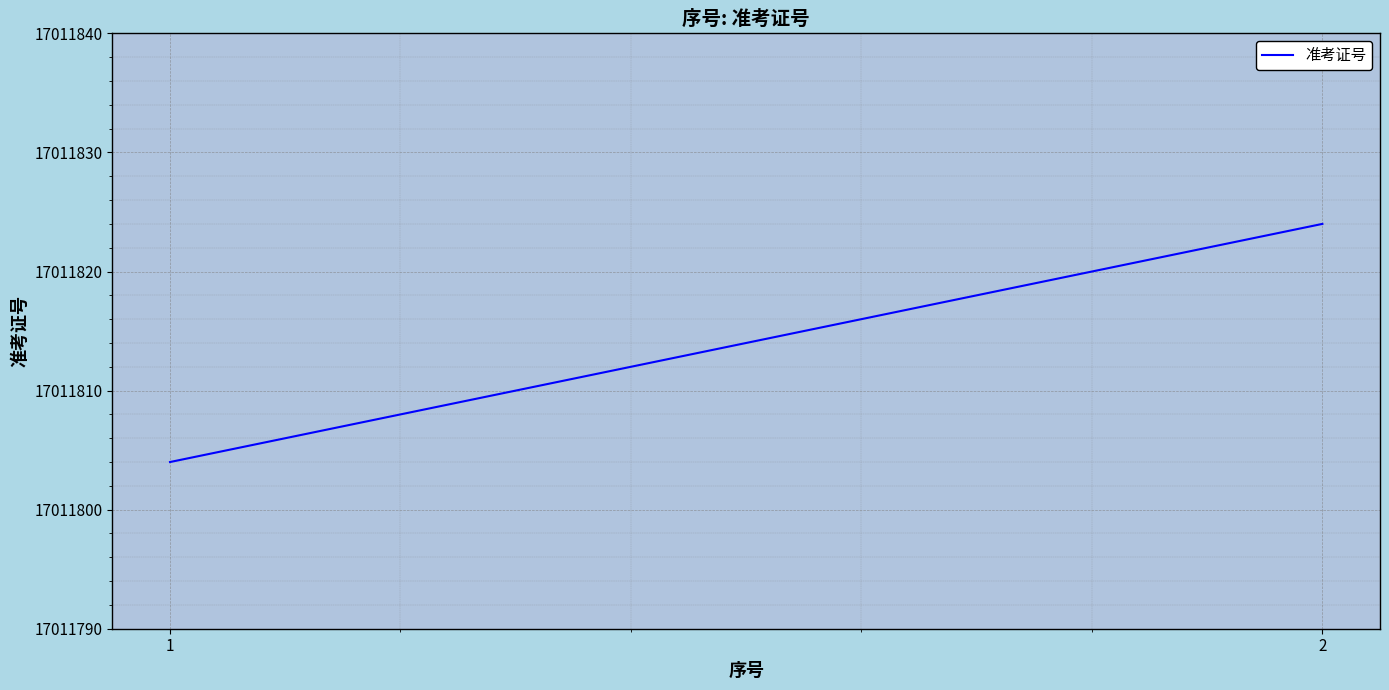

Does the chart display data point markers on the line(s)?

No